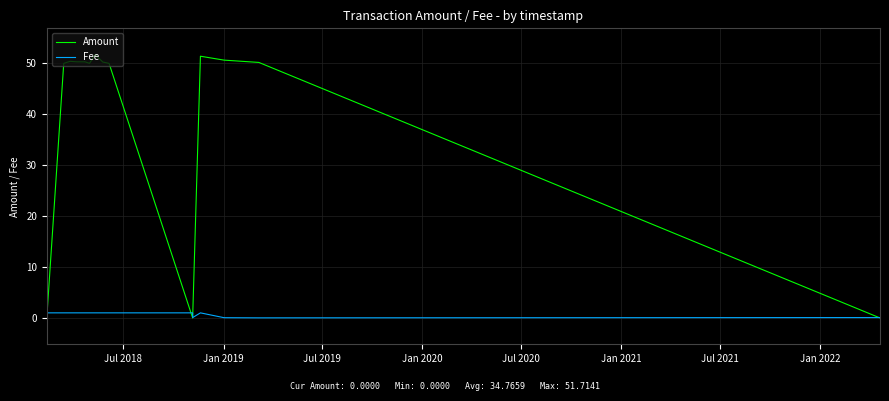

Which series has the largest total across all categories?

Amount